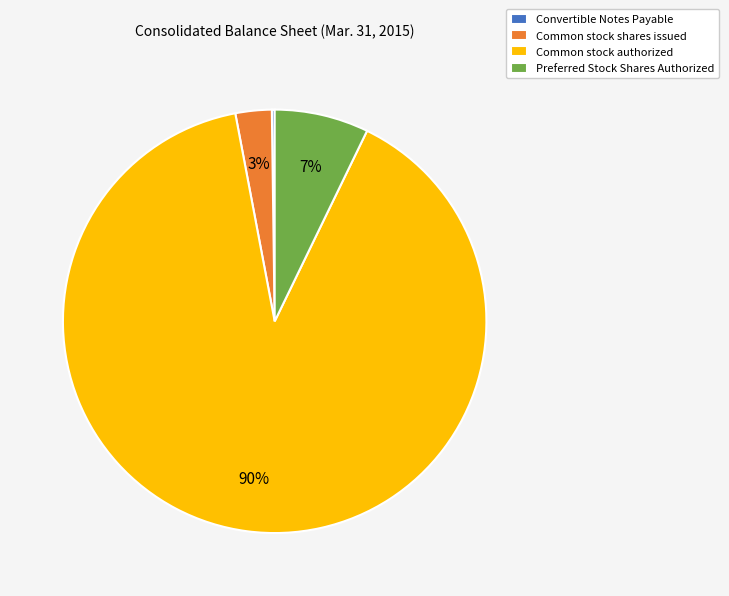

Which category has the biggest portion of the pie?

Common stock authorized